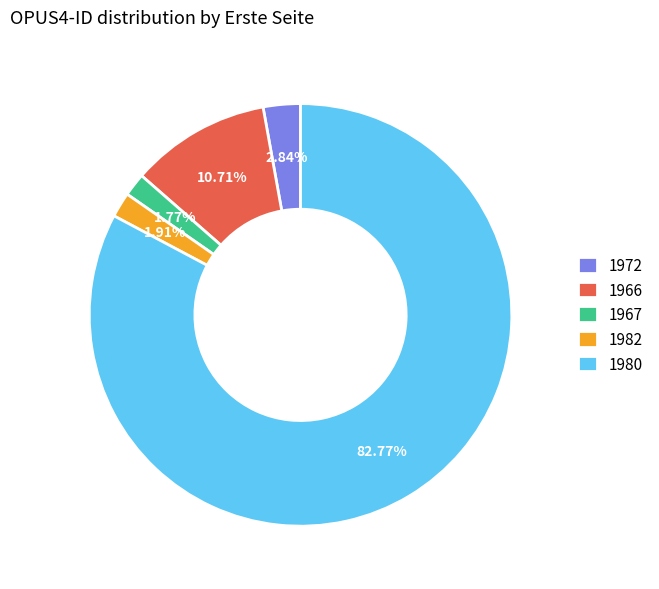

Do 1967 and 1982 together represent more than half of the pie?

No